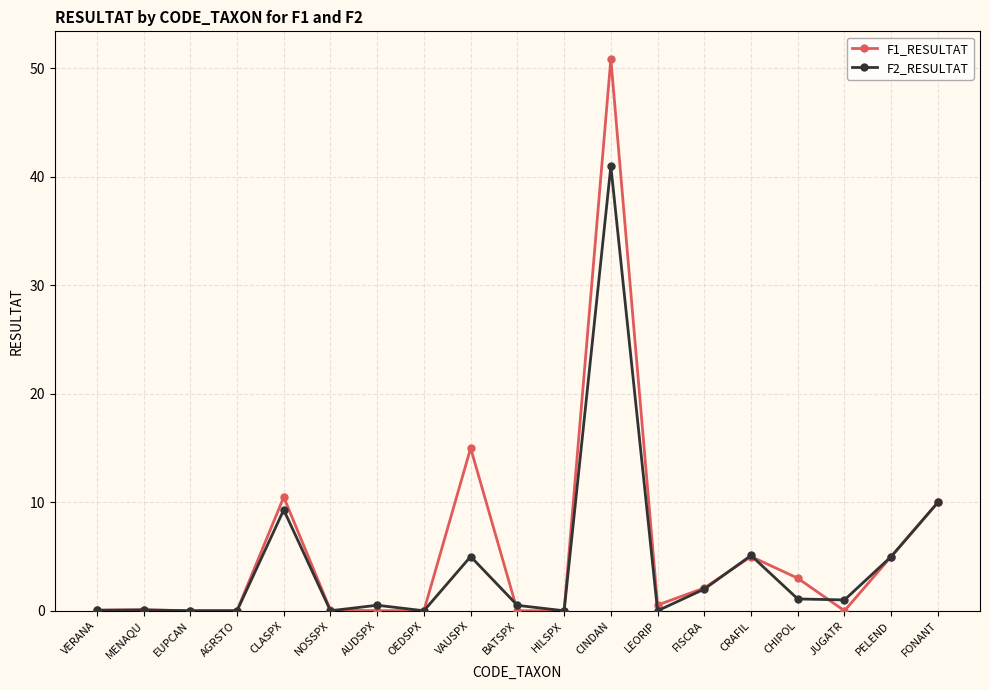

At which category is the sum across all series the highest?

CINDAN